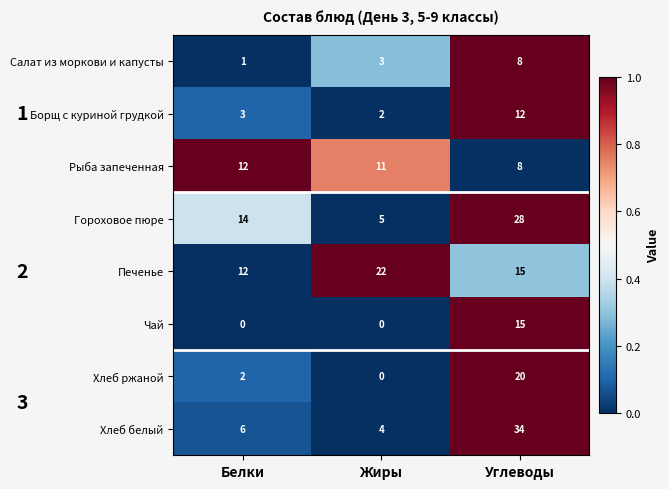

Rank the categories by Рыба запеченная value from highest to lowest.

Белки, Жиры, Углеводы